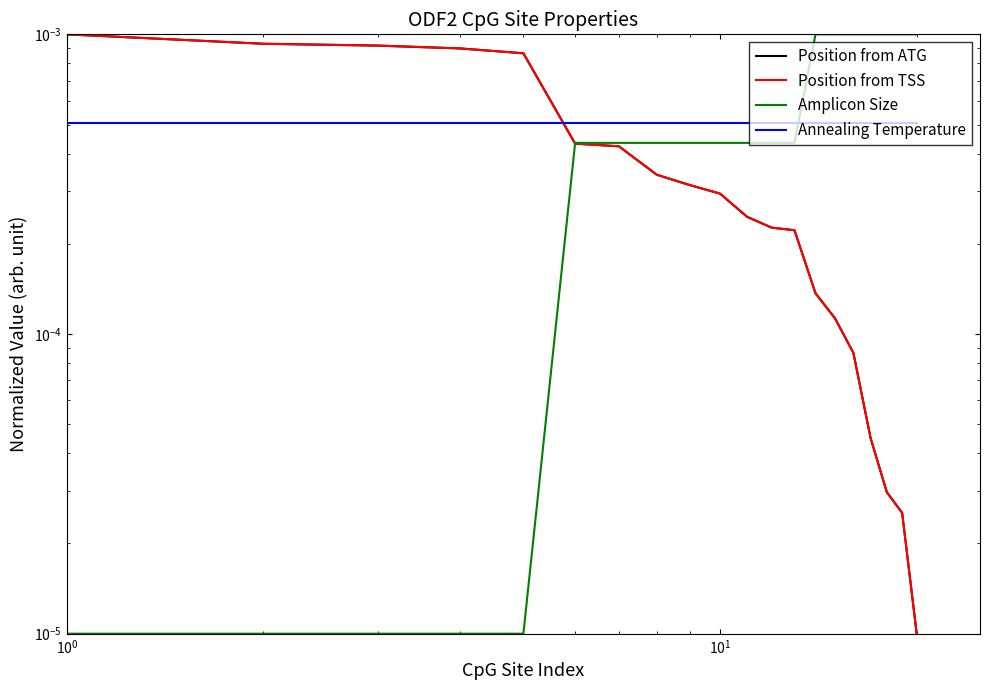

How many lines are shown in the chart?

4